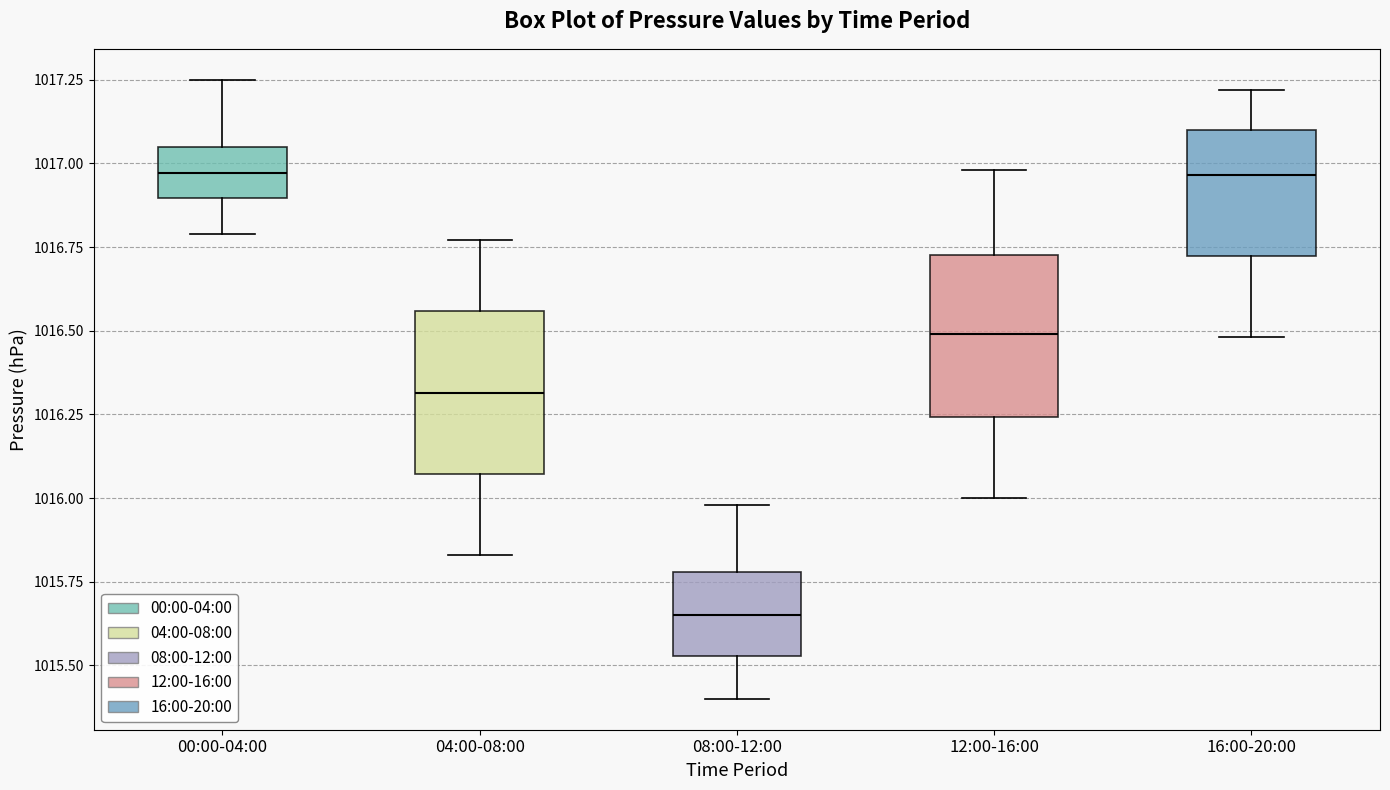

Reading left to right, transcribe this box plot: for each box, give where its median line is, the range the box spans, and where its two whiskers end, as read against the y-axis. The values are not printed on the chart, so give them approximately, as read against the axis.

00:00-04:00: median 1016.95, box 1016.90 to 1017.05, whiskers 1016.80 to 1017.25
04:00-08:00: median 1016.30, box 1016.05 to 1016.55, whiskers 1015.85 to 1016.75
08:00-12:00: median 1015.65, box 1015.55 to 1015.80, whiskers 1015.40 to 1016.00
12:00-16:00: median 1016.50, box 1016.25 to 1016.75, whiskers 1016.00 to 1017.00
16:00-20:00: median 1016.95, box 1016.70 to 1017.10, whiskers 1016.50 to 1017.20